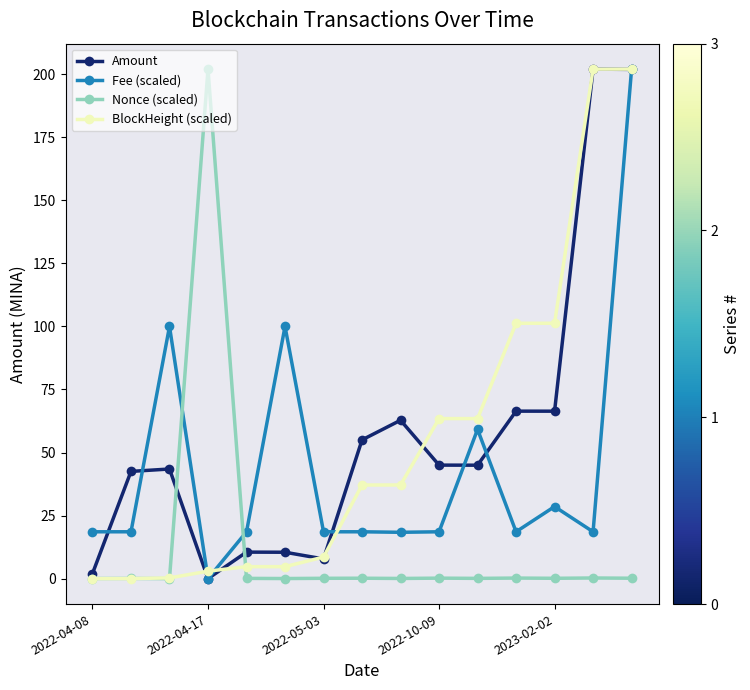

At how many categories does at least one series exceed 176?

3